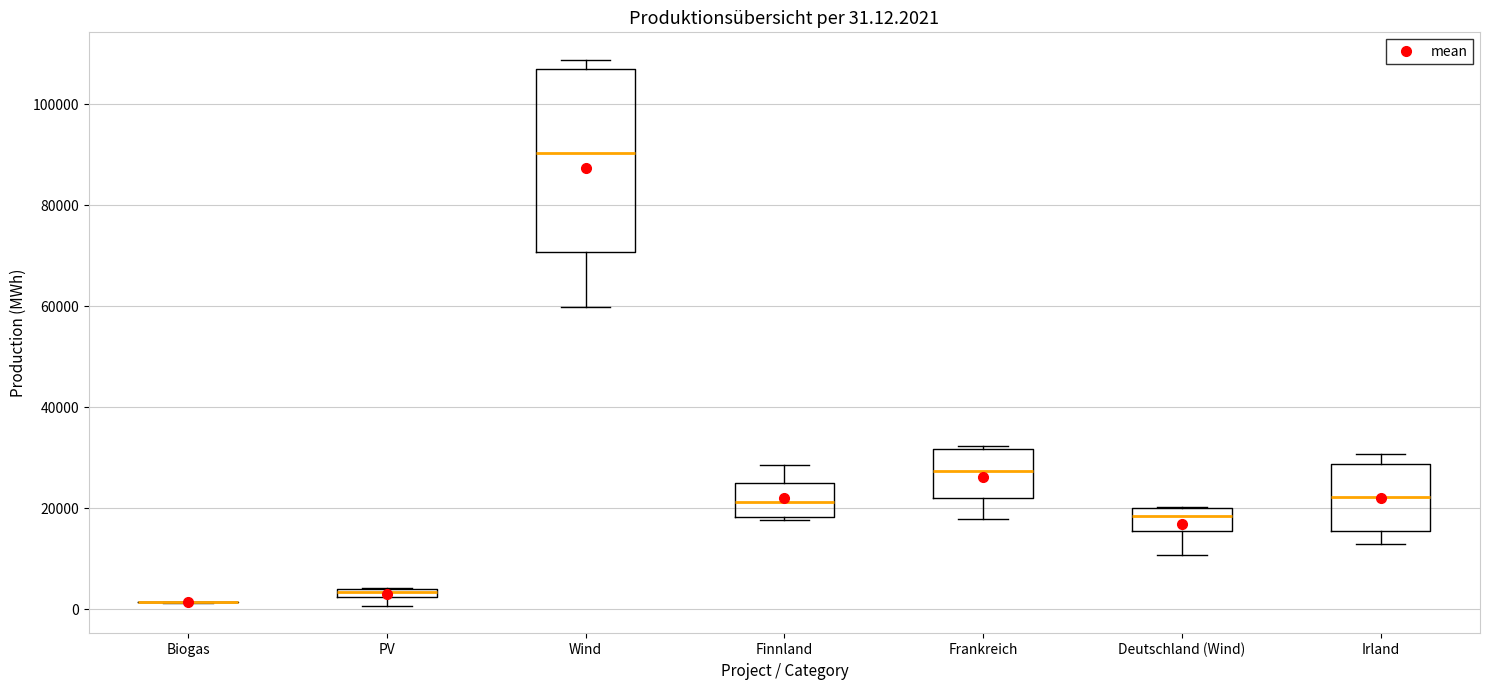

Which box is the tallest, from its lower edge to its upper edge?

Wind